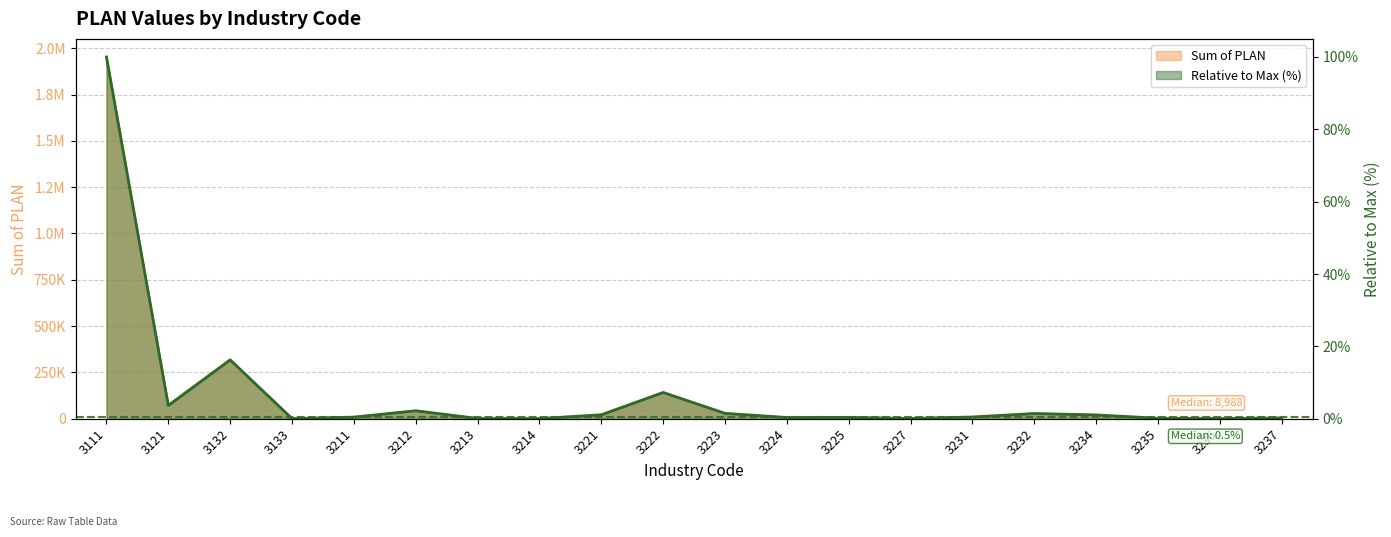

Which label corresponds to the smallest value in the chart?

3214